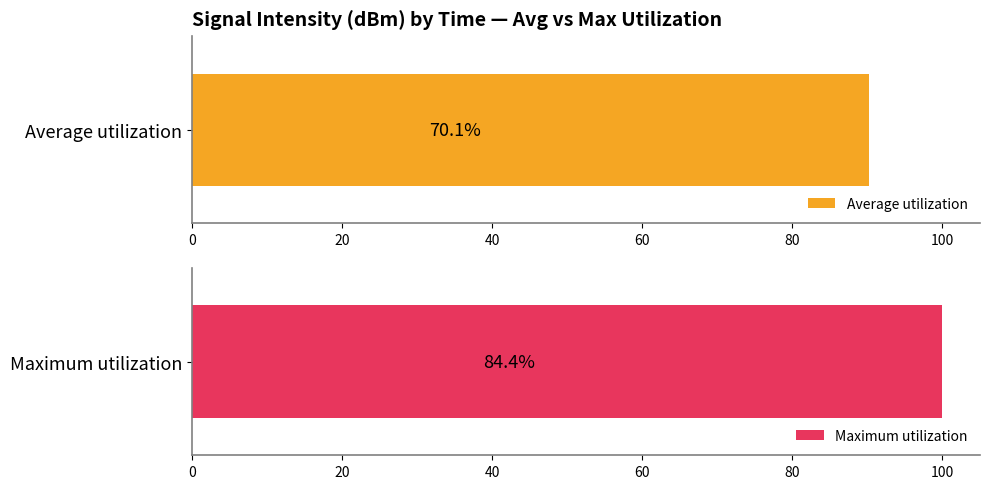

List the series in order of their peak value, highest first.

Maximum utilization, Average utilization